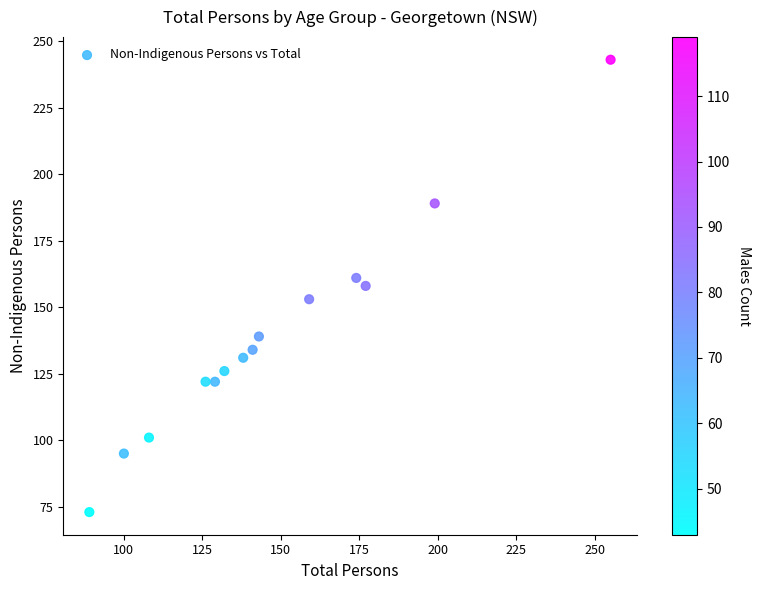

What is the range of X values (max minus min)?

166